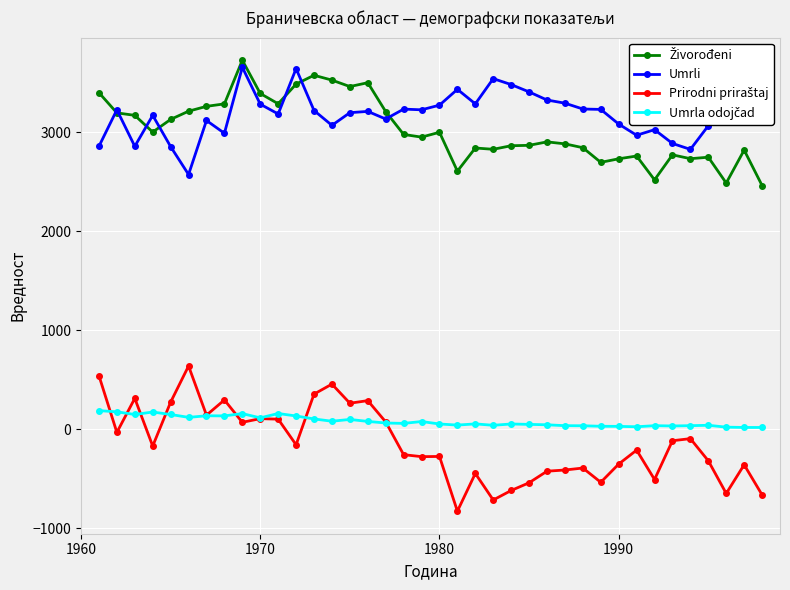

What is the maximum value shown in the chart?

3730